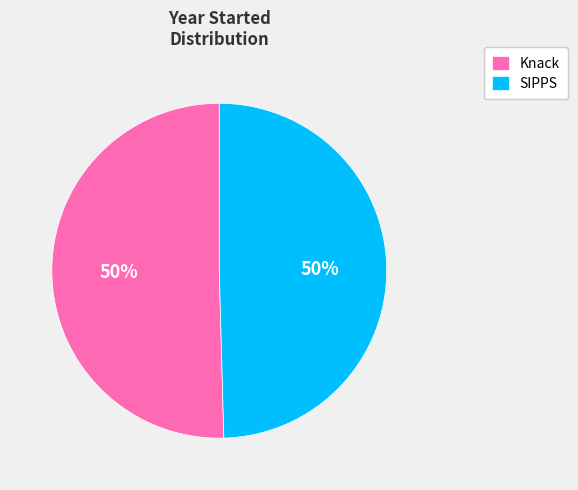

What percentage is the SIPPS slice, to the nearest percent?

50%